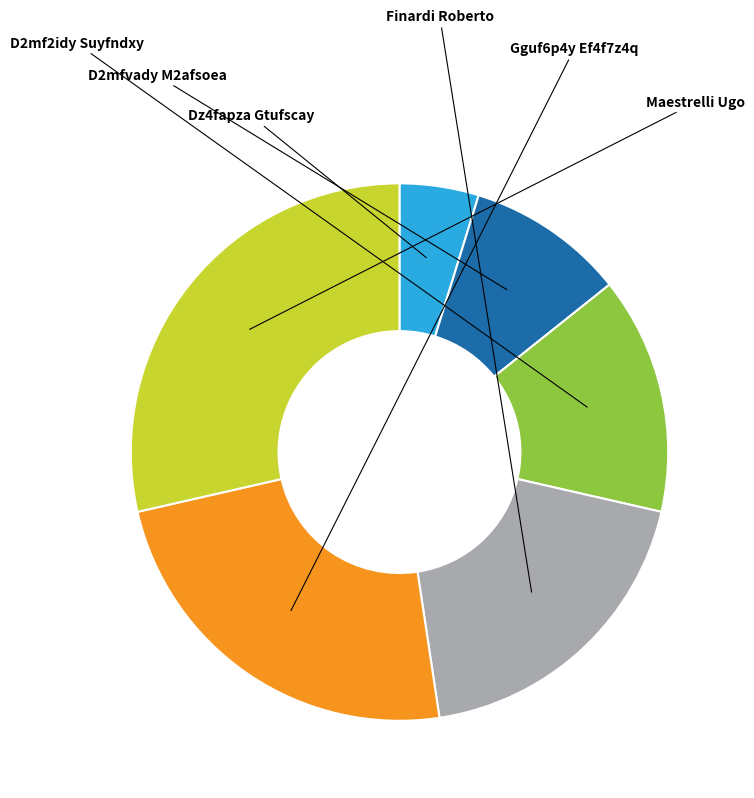

How many segments does this pie chart have?

6